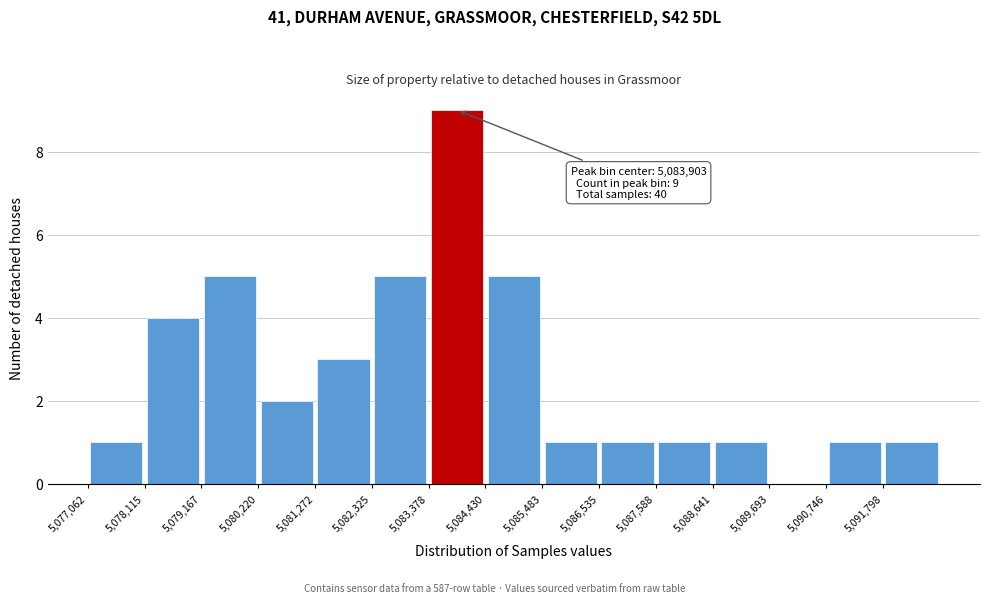

Over which range of the x-axis is the bar tallest?

5083400 to 5084400